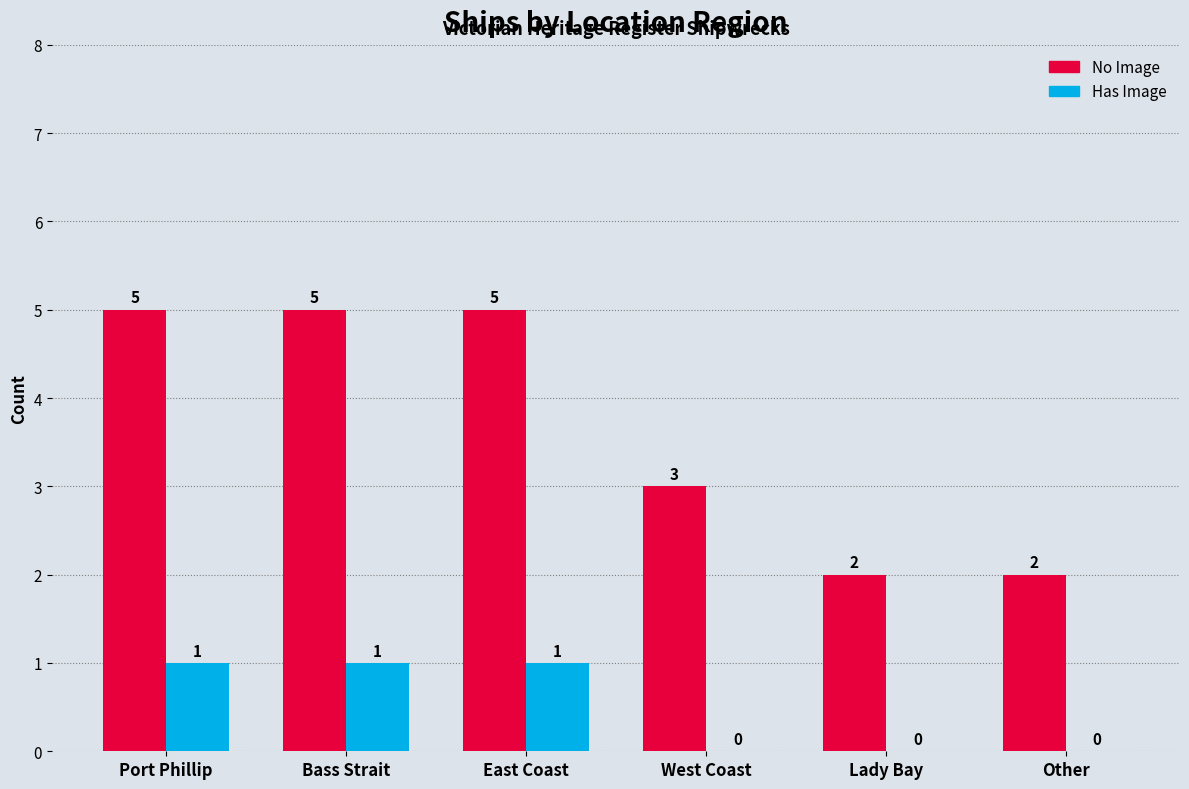

Is the value of No Image at Other greater than the value of Has Image at Other?

Yes